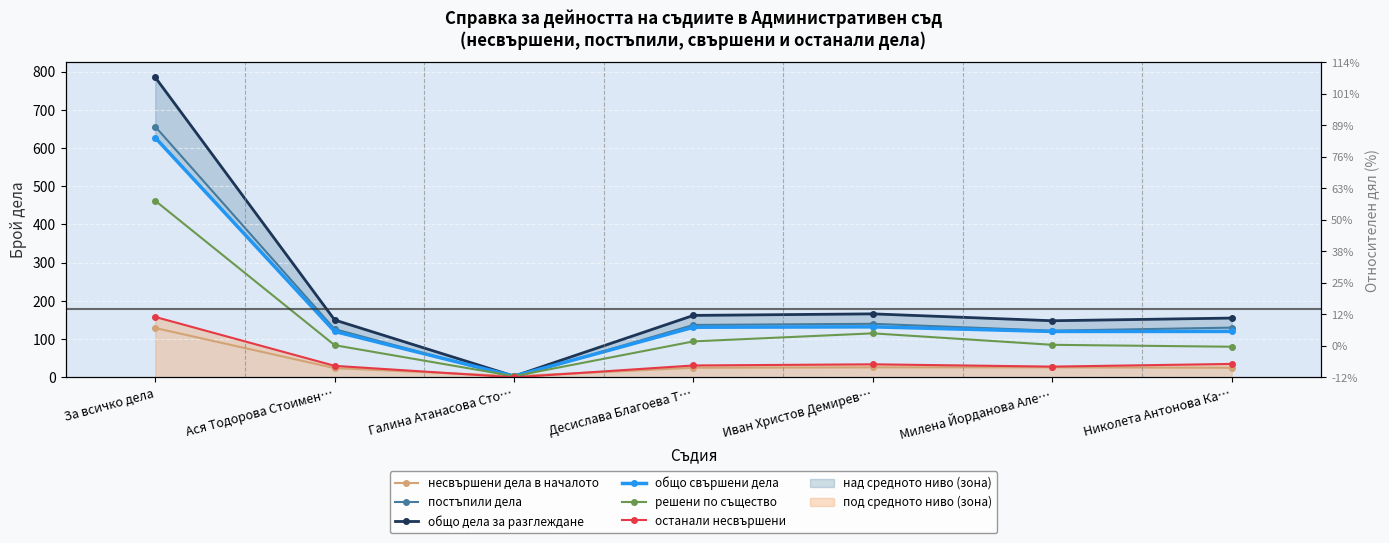

Which series has the largest range (max minus min)?

общо дела за разглеждане